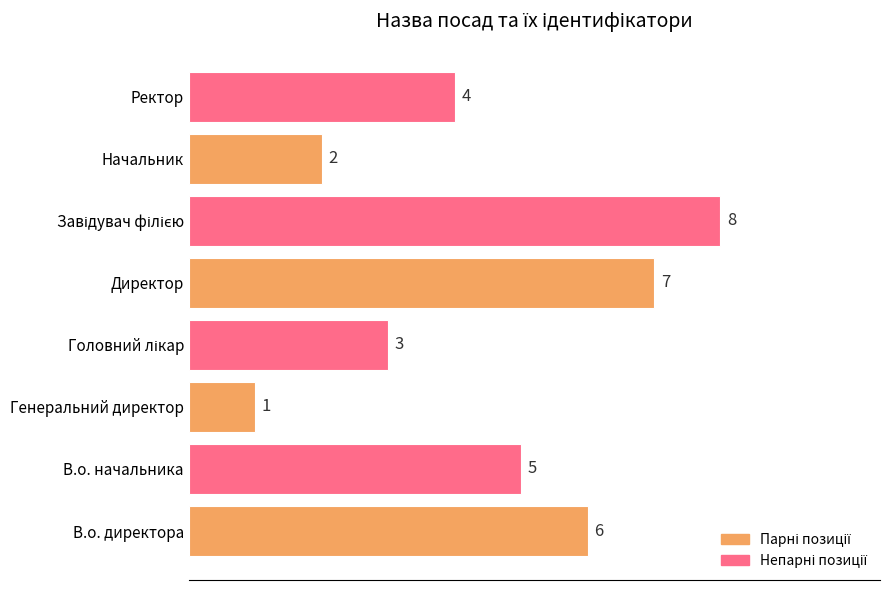

Does the chart contain any negative values?

No